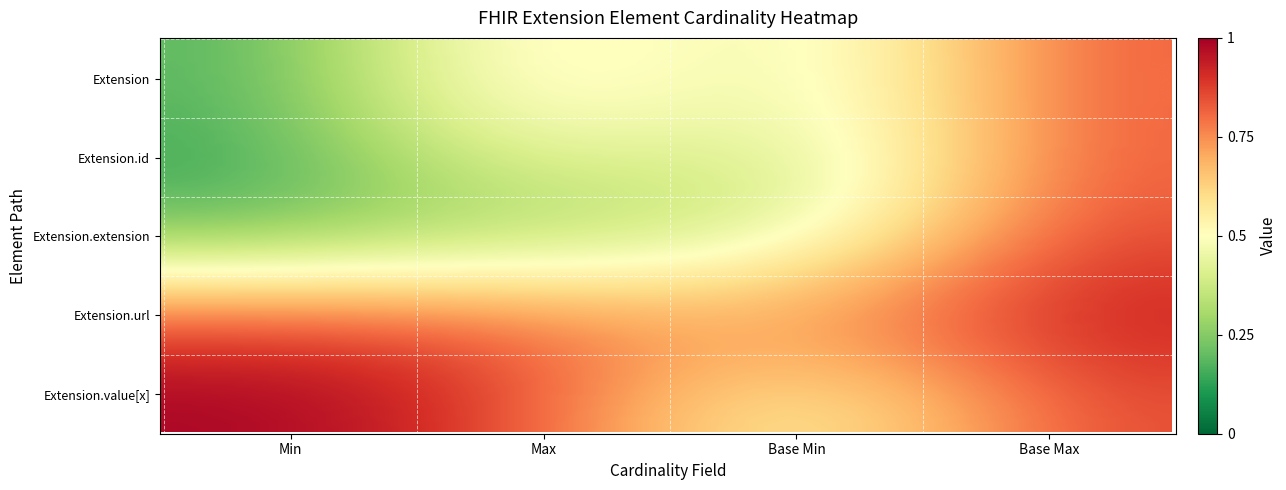

List the series in order of their peak value, lowest first.

Extension, Extension.id, Extension.extension, Extension.url, Extension.value[x]